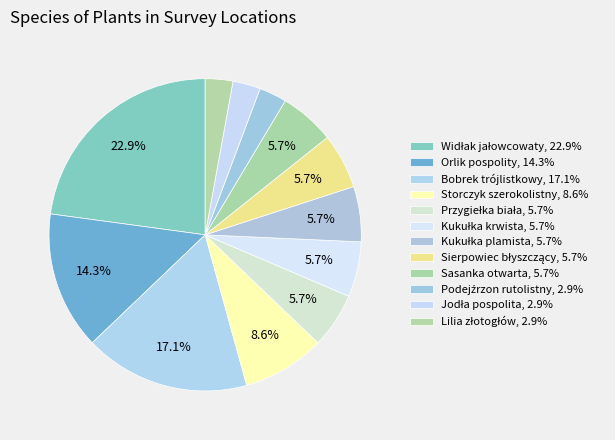

How many segments does this pie chart have?

12